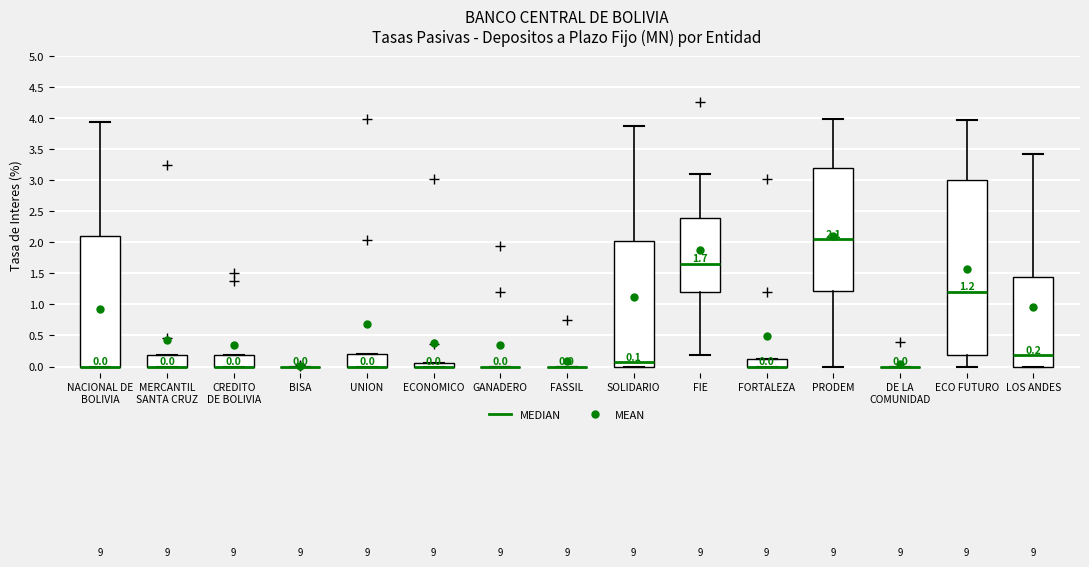

Which box is the tallest, from its lower edge to its upper edge?

ECO FUTURO